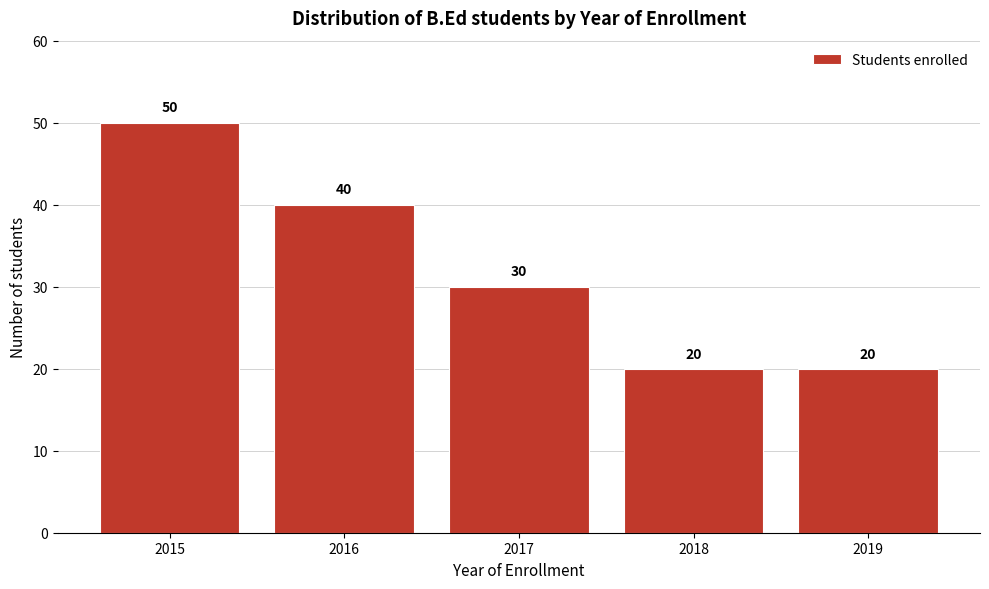

Reading left to right, list all the values displayed in this chart.

2015=50	2016=40	2017=30	2018=20	2019=20